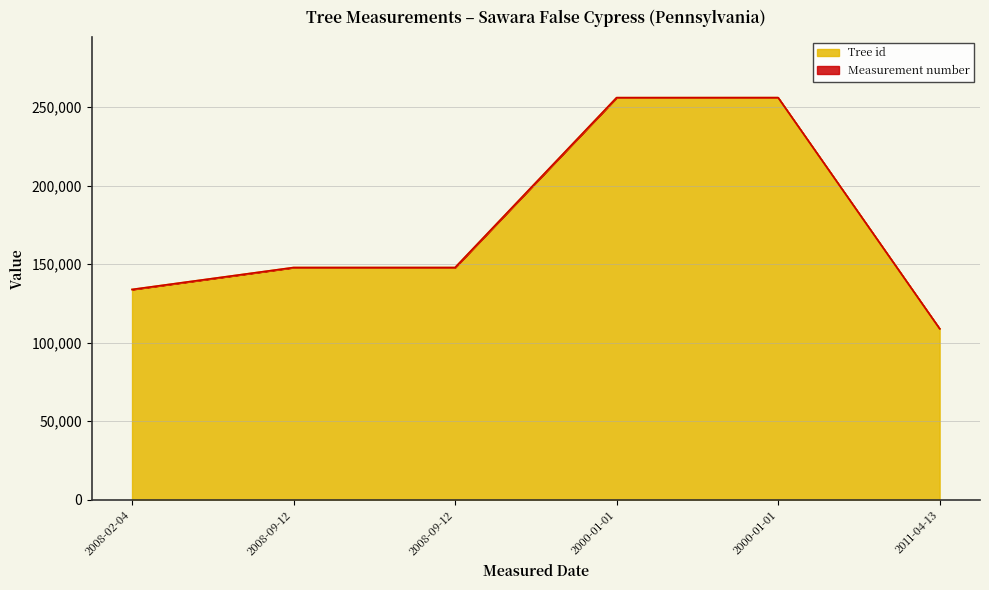

Rank the categories by value from lowest to highest.

2011-04-13, 2008-02-04, 2008-09-12, 2008-09-12, 2000-01-01, 2000-01-01